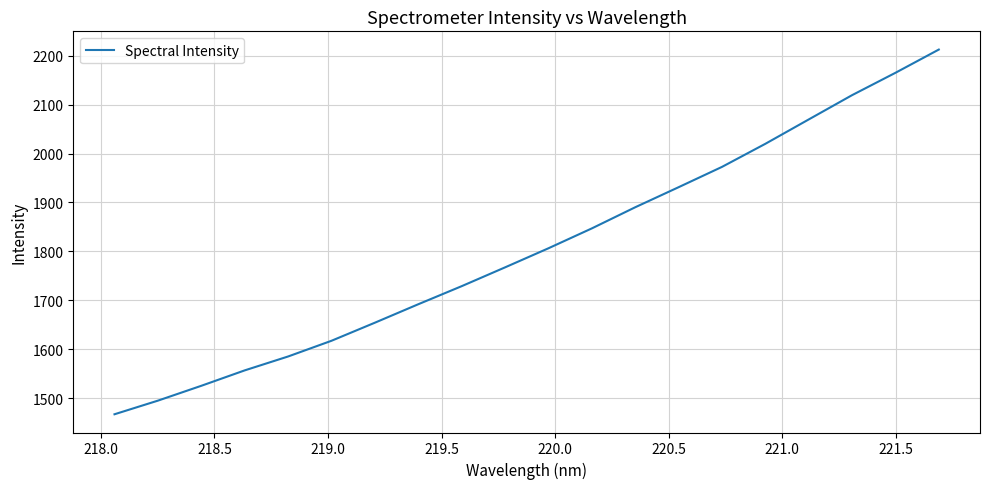

What is the minimum value shown in the chart?

1467.1